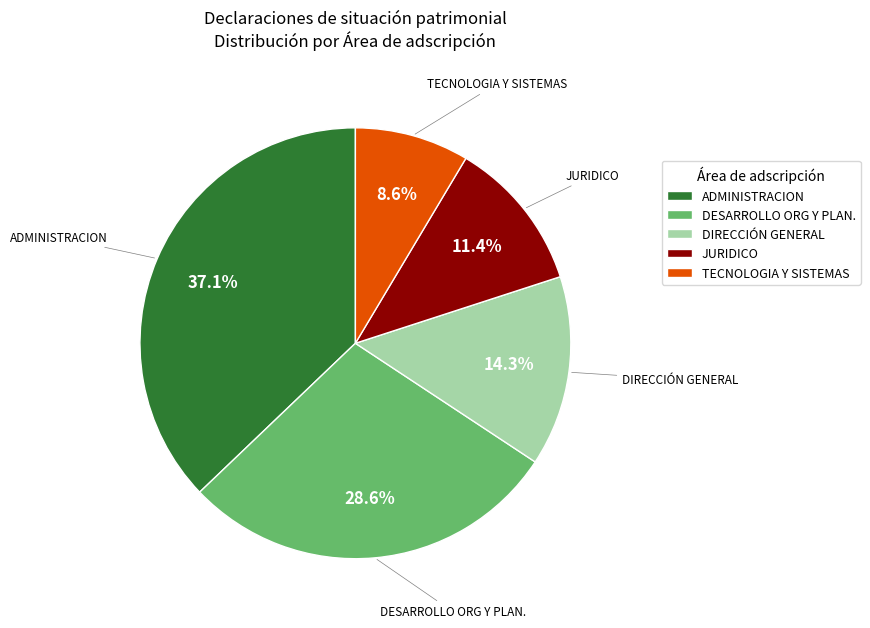

Which category has the biggest portion of the pie?

ADMINISTRACION